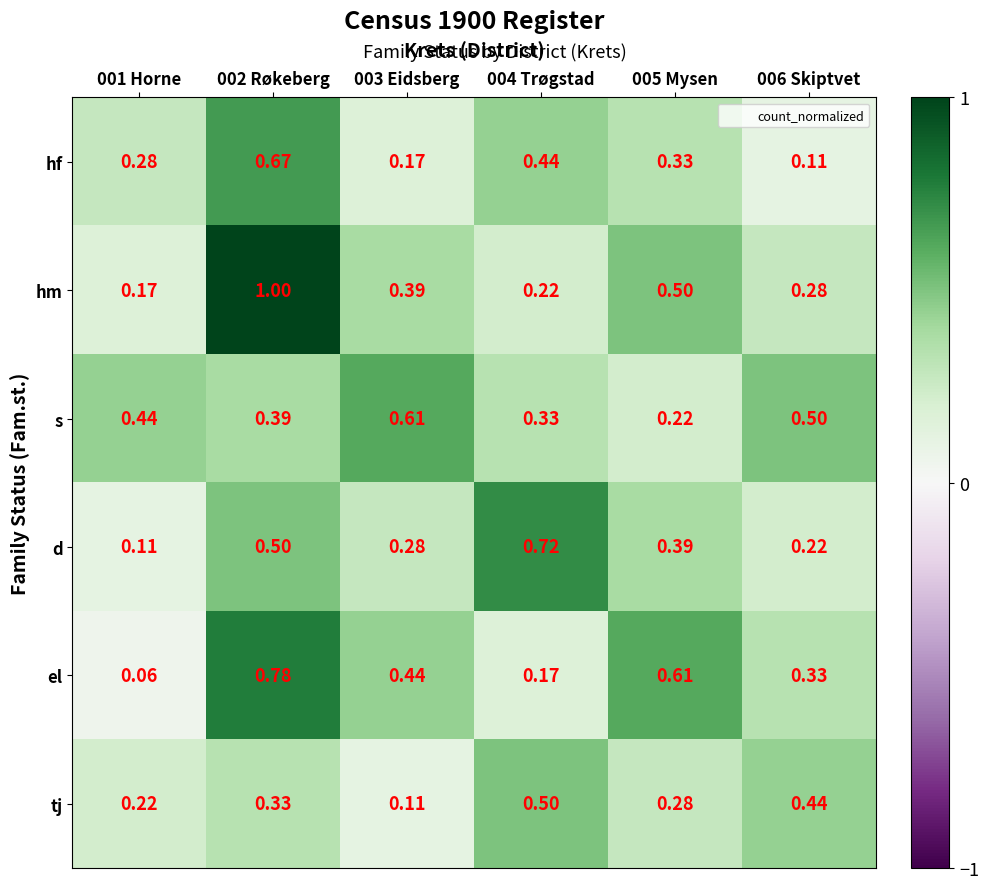

Which series has the largest range (max minus min)?

hm